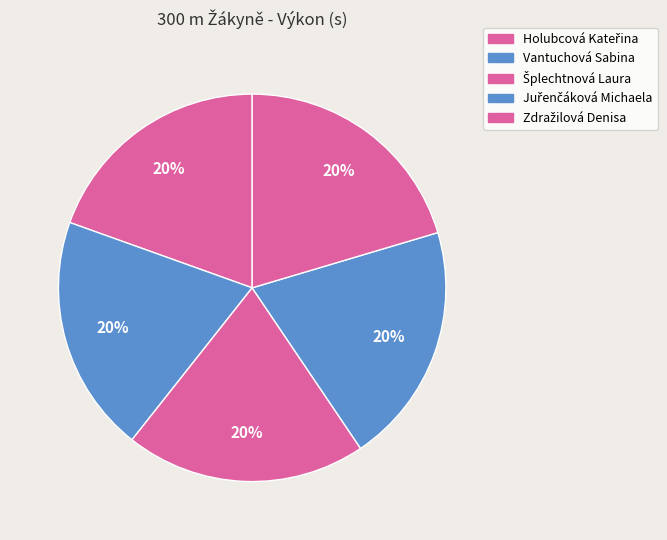

To the nearest percent, what is the combined percentage of Šplechtnová Laura and Juřenčáková Michaela?

40%